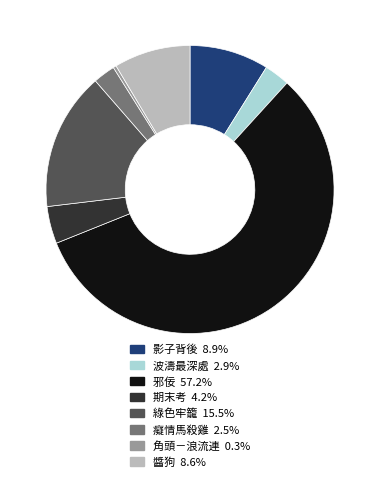

Which slice represents more than half of the pie?

邪佞